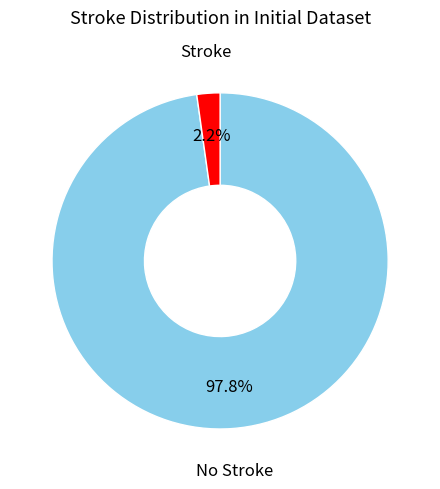

Is there a majority slice in this chart?

Yes